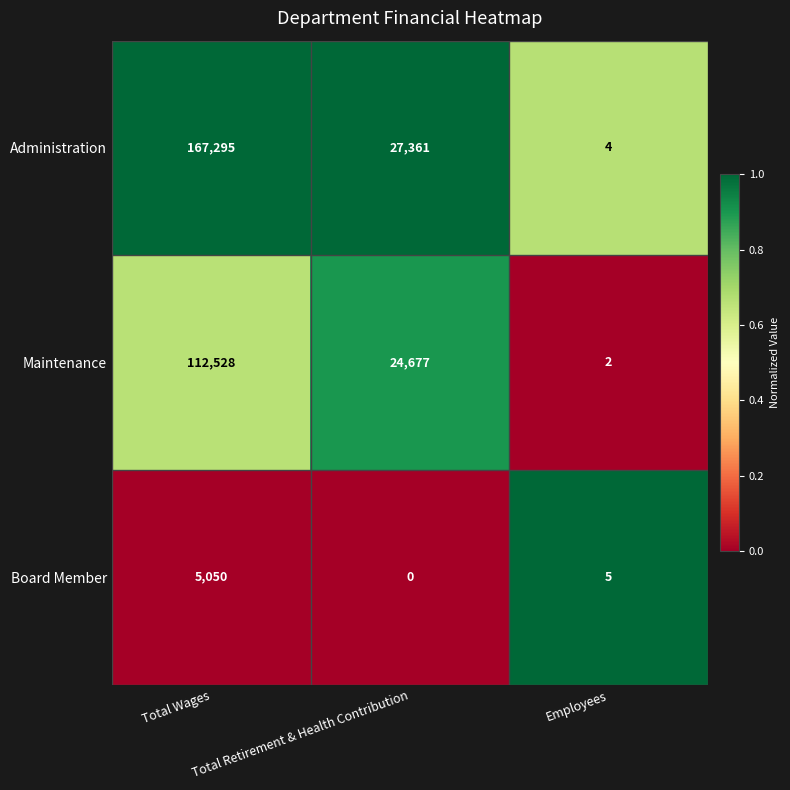

Between Total Retirement & Health Contribution and Employees, which series saw the biggest shift?

Administration